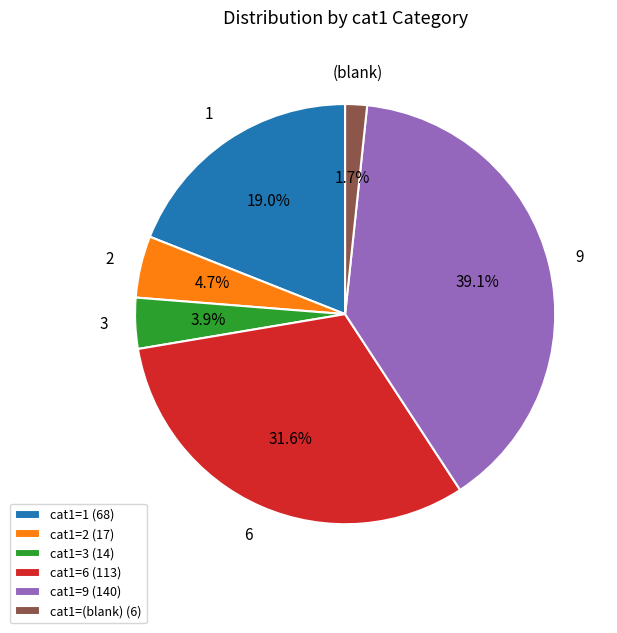

Does cat1=9 (140) represent more than half of the total?

No